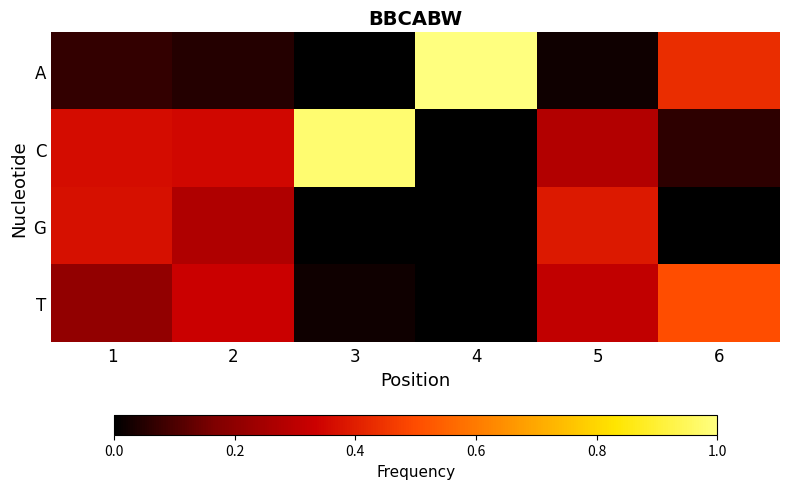

What is the maximum value shown in the chart?

1.0